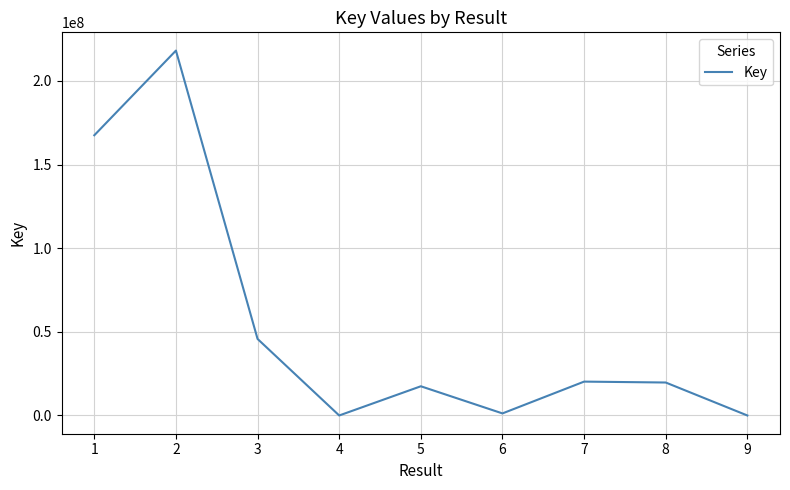

What is the sum of all values?

490045661